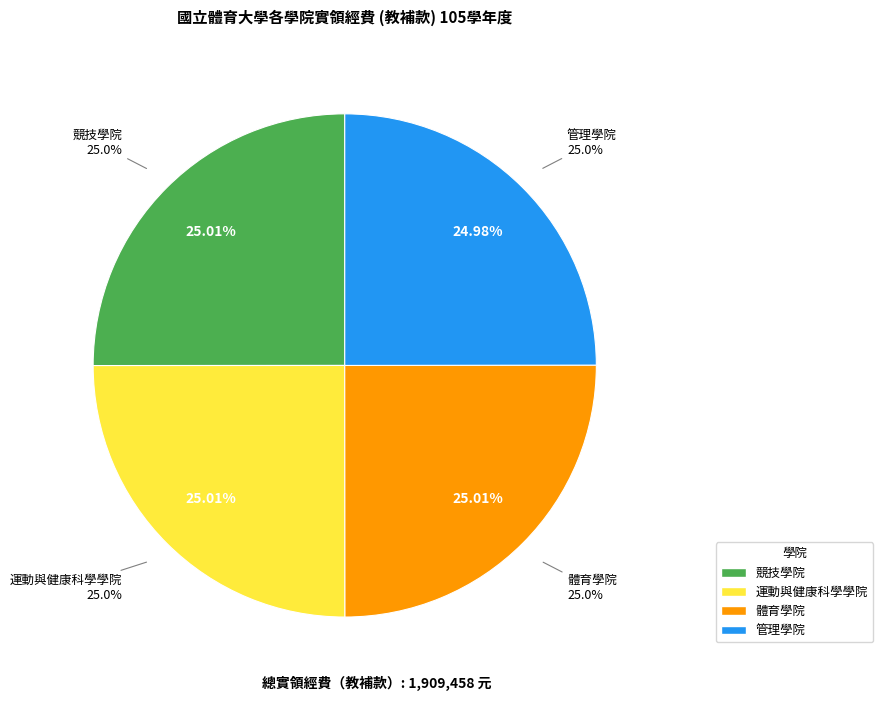

Which has a higher value, 體育學院 or 運動與健康科學學院?

體育學院